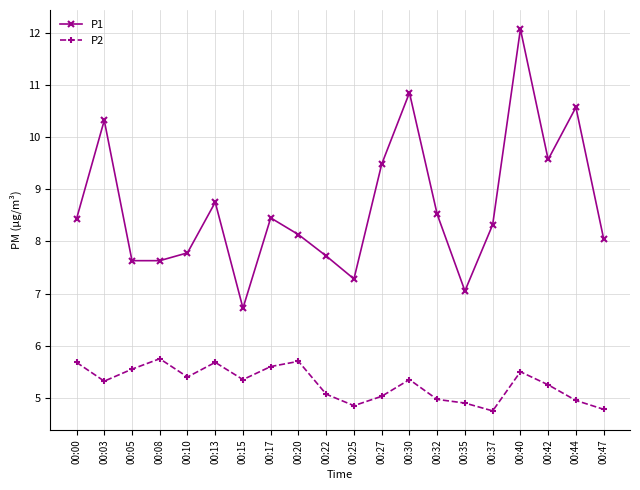

True or false: P2 and P1 cross at least once.

False